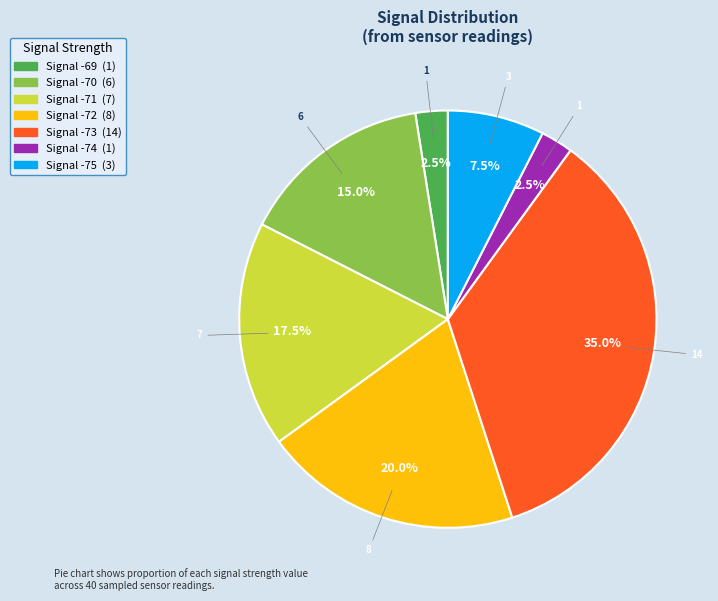

Does any single category account for the majority?

No